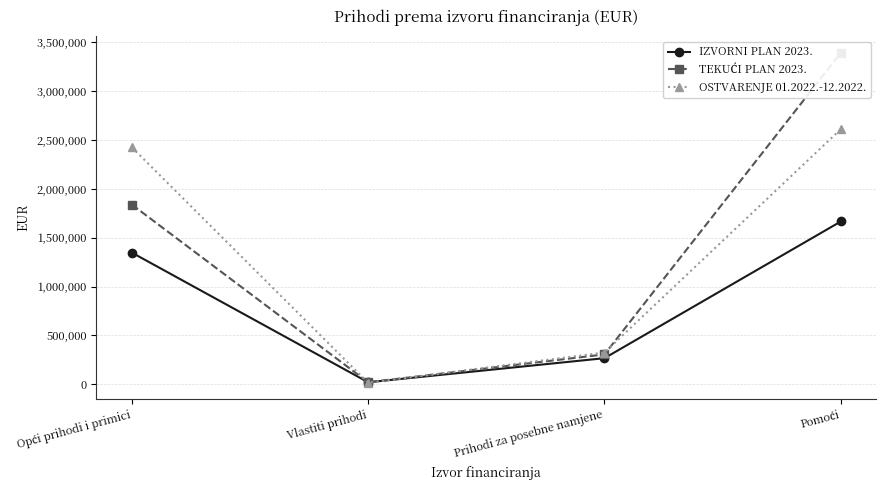

What is the value of the OSTVARENJE 01.2022.-12.2022. point at the 3rd from the left?

324472.7